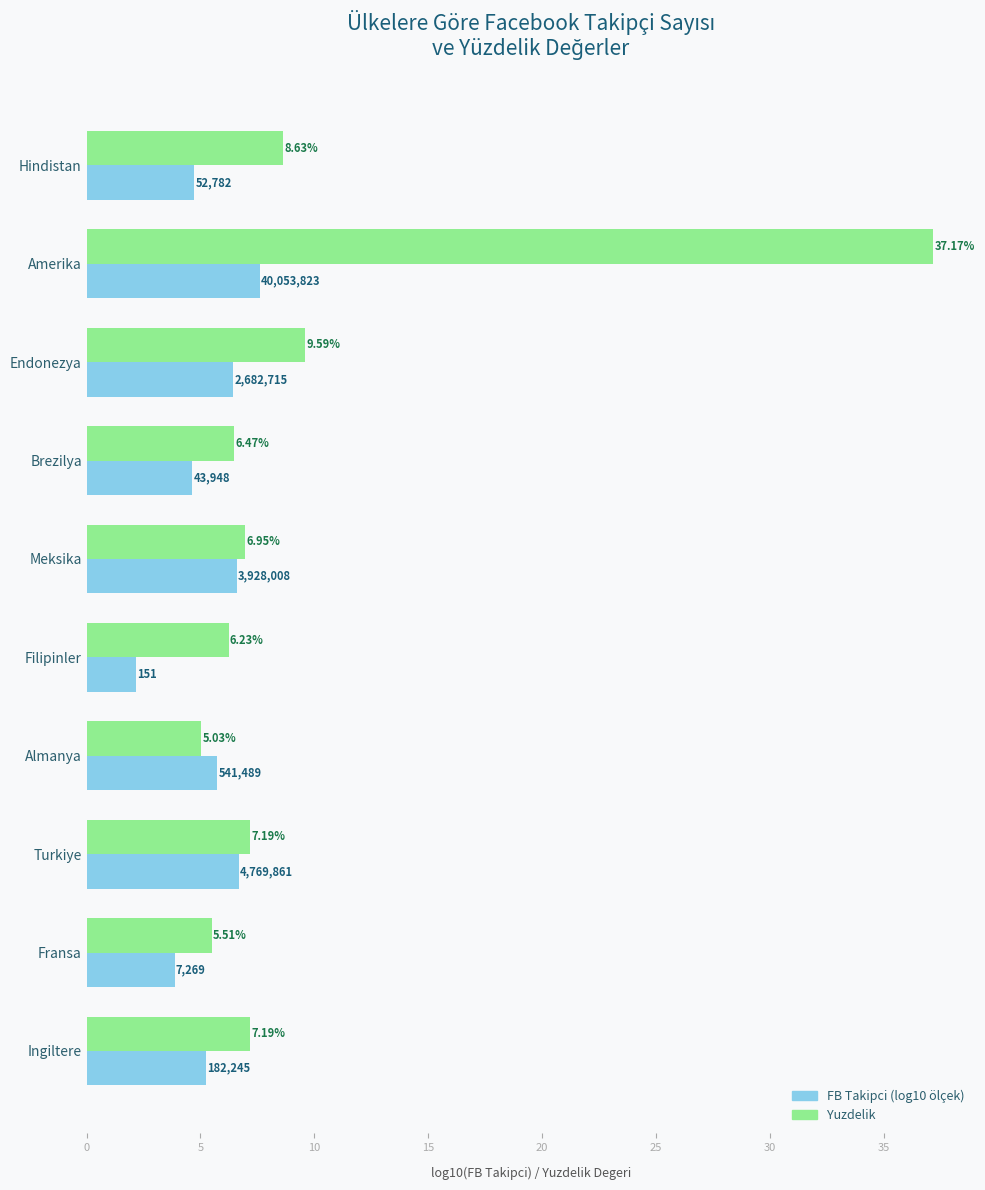

At which category is the sum across all series the highest?

Amerika